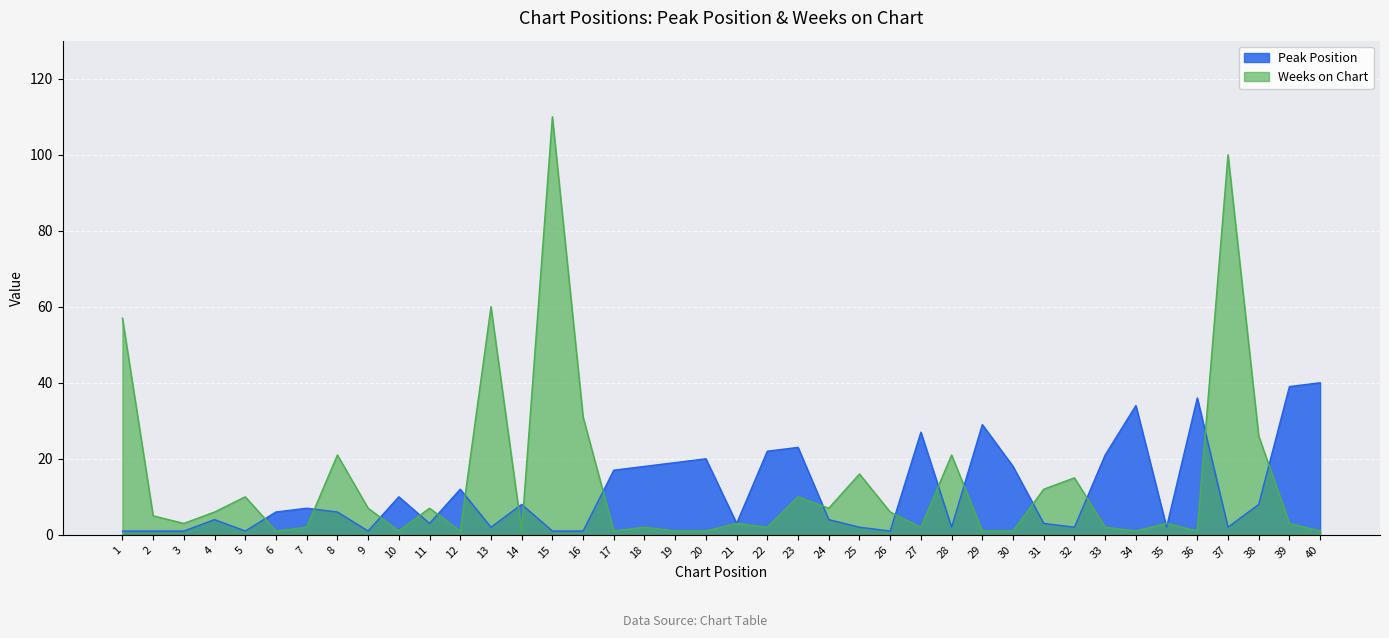

What is the sum of all Weeks on Chart values?

561